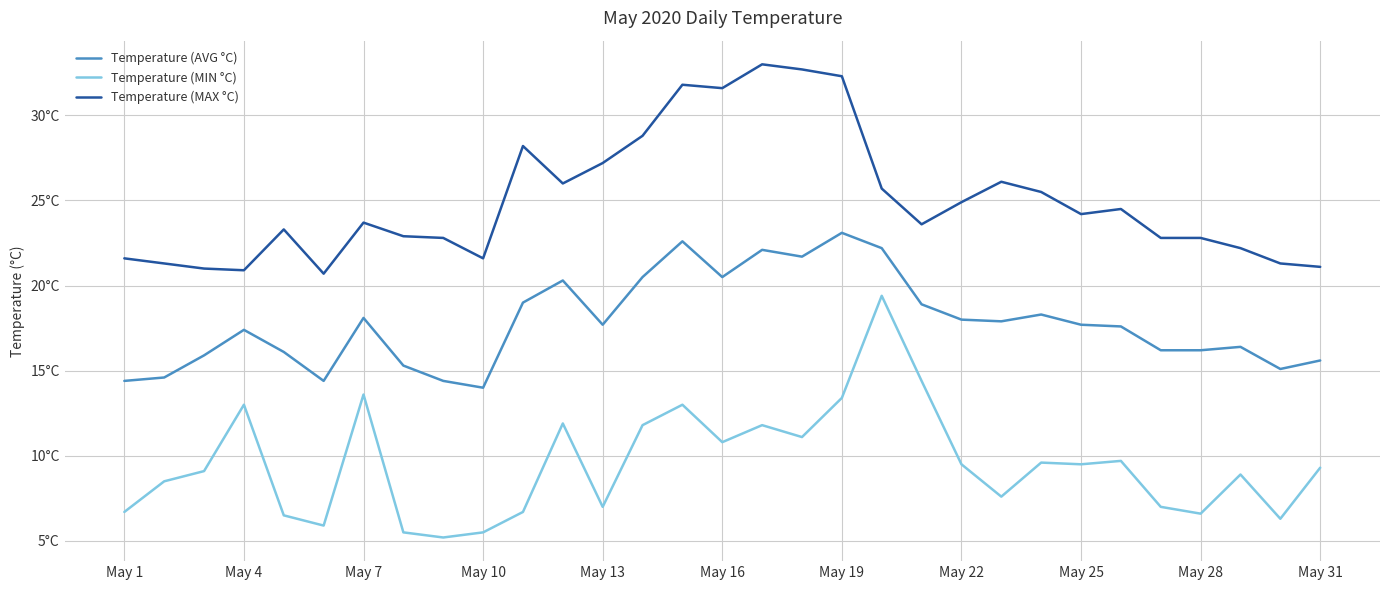

Rank the series by their maximum value, from lowest to highest.

Temperature (MIN °C), Temperature (AVG °C), Temperature (MAX °C)